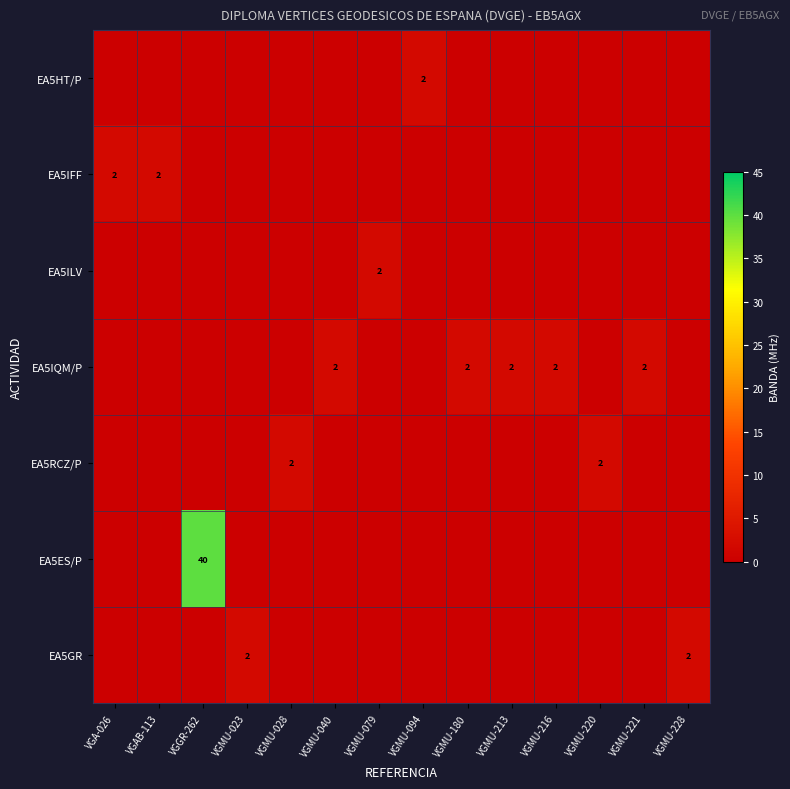

Which label corresponds to the smallest value in the chart?

VGA-026